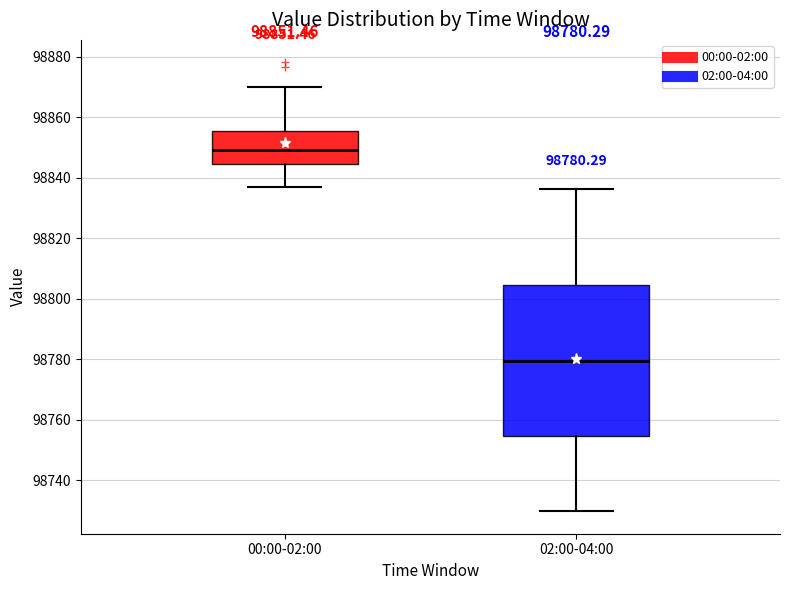

Which box has the lowest median line?

02:00-04:00